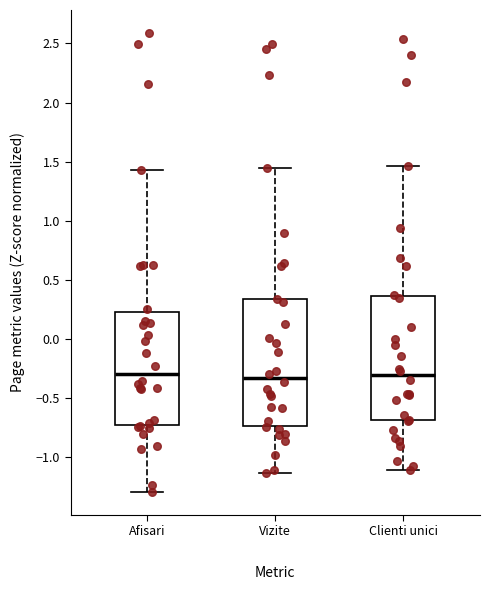

Reading left to right, read every box against the y-axis: the position of its median line, the range the box covers, and the ends of its whiskers. The values are not printed on the chart, so give them approximately, as read against the axis.

Afisari: median -0.30, box -0.75 to 0.20, whiskers -1.30 to 1.45
Vizite: median -0.35, box -0.75 to 0.35, whiskers -1.15 to 1.45
Clienti unici: median -0.30, box -0.70 to 0.35, whiskers -1.10 to 1.45